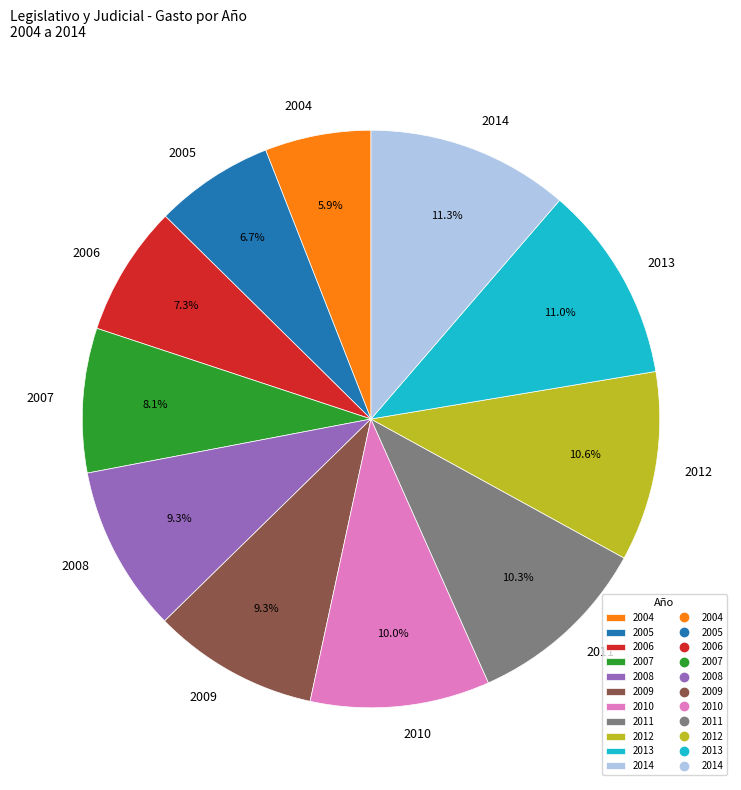

What is the smallest slice in the pie chart?

2004